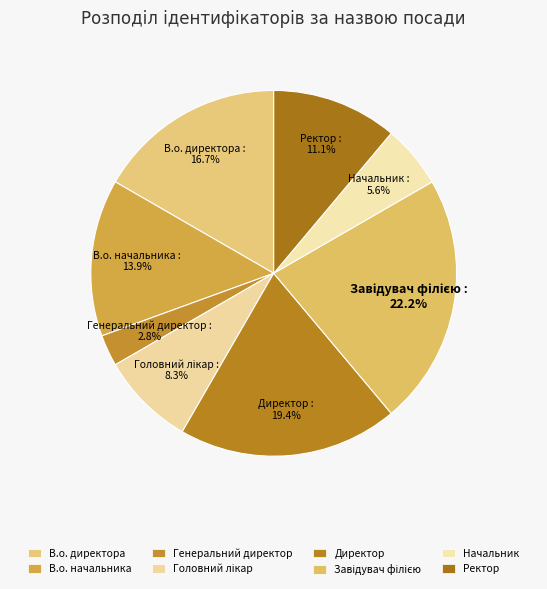

Which has a higher value, В.о. директора or Ректор?

В.о. директора